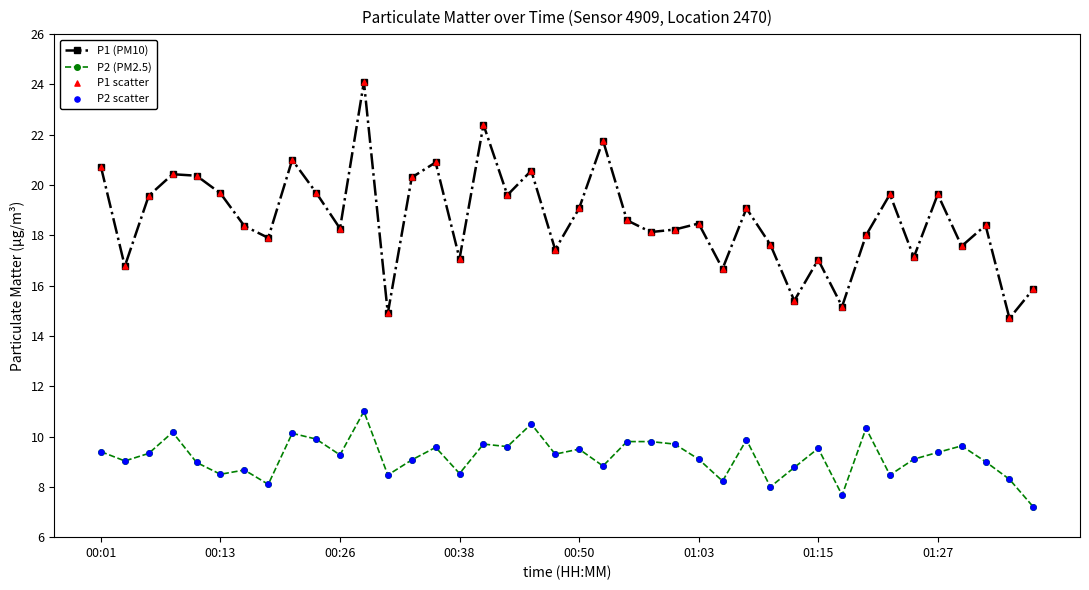

Which series has the largest total across all categories?

P1 (PM10)